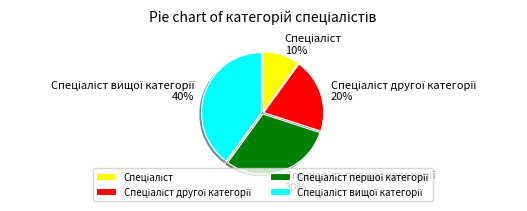

Does any single category account for the majority?

No